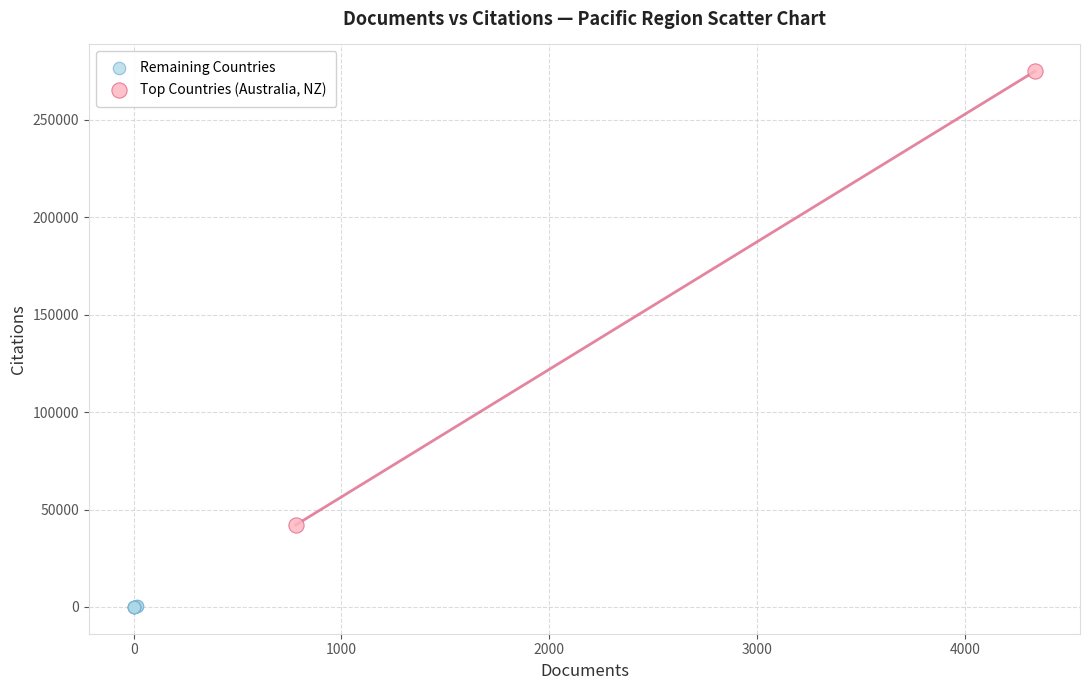

Which series reaches the minimum Y coordinate?

Remaining Countries